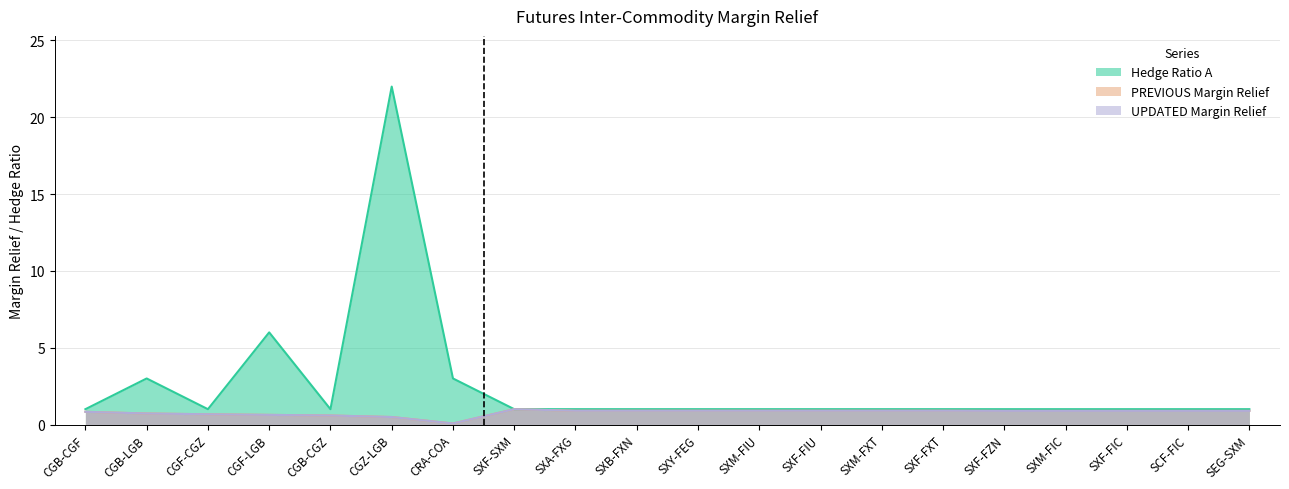

At which label is PREVIOUS Margin Relief closest to 0?

CRA-COA